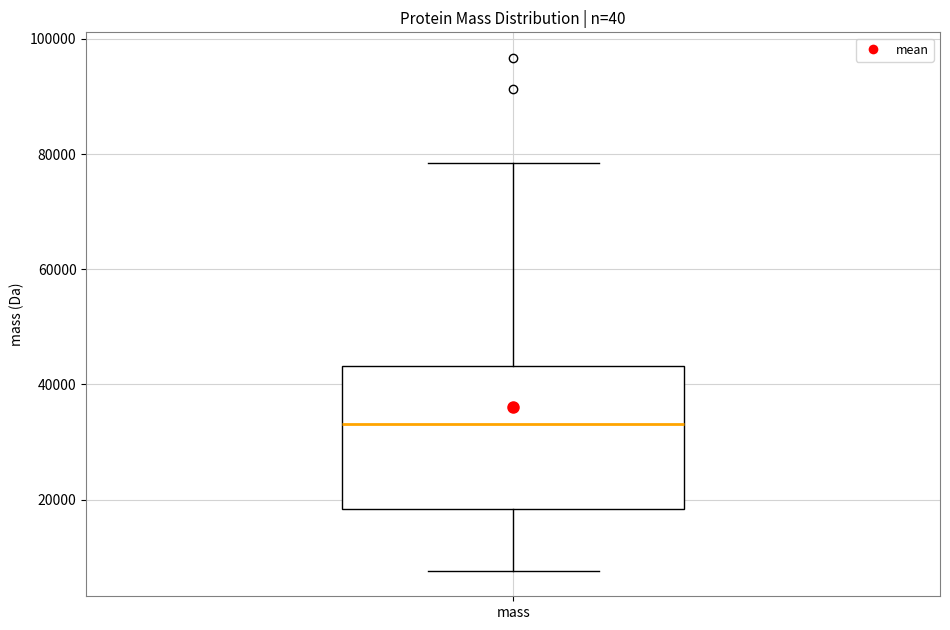

Where does the median line of the box for mass sit on the y-axis? The values are not printed on the chart, so give them approximately, as read against the axis.

34000